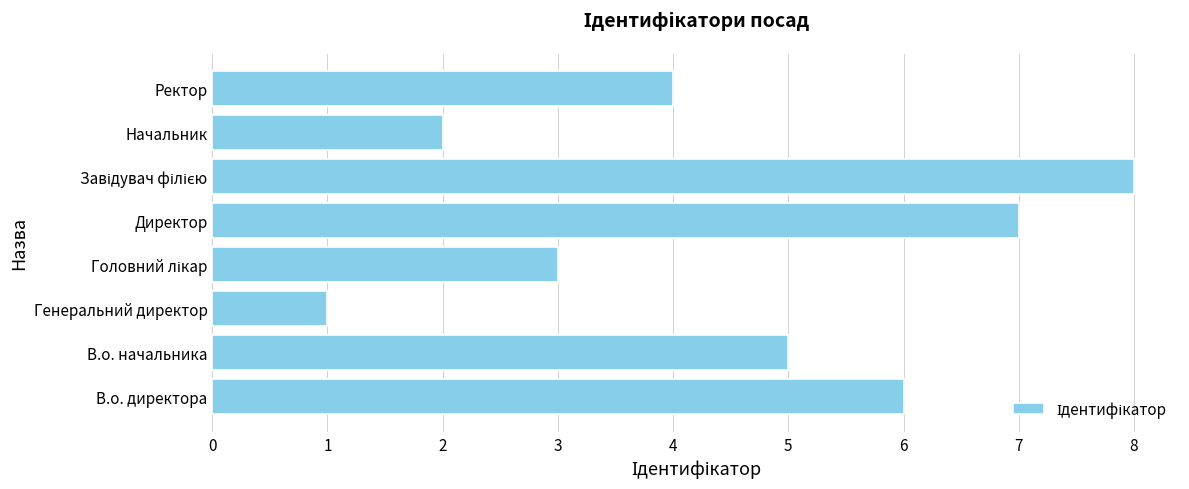

Between Директор and В.о. директора, which is larger?

Директор